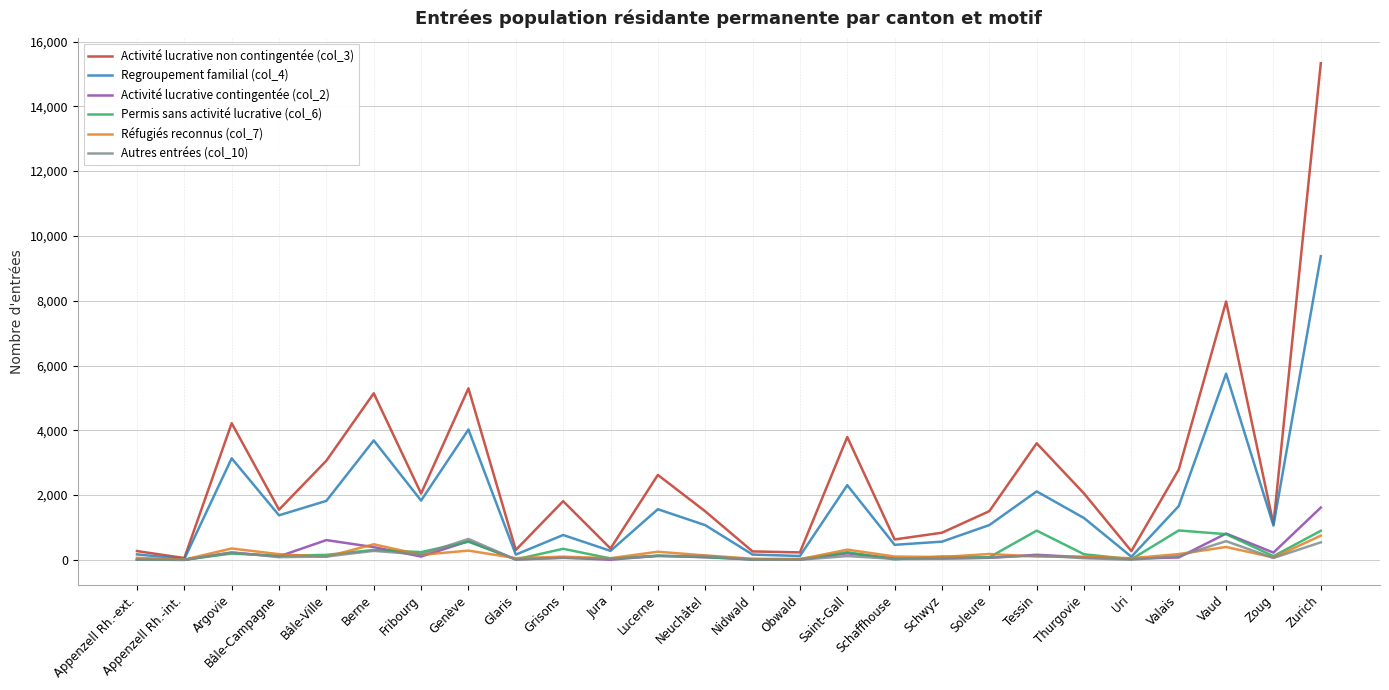

Which series has the largest total across all categories?

Activité lucrative non contingentée (col_3)